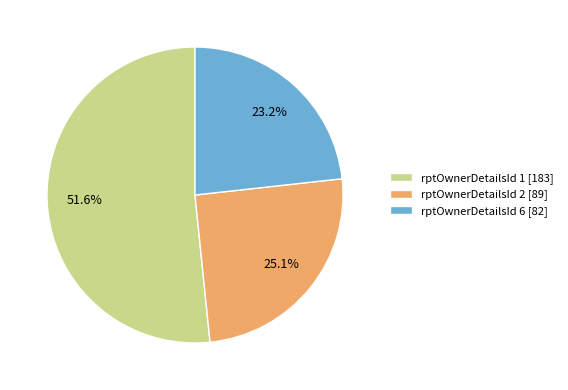

How many slices are in this pie chart?

3